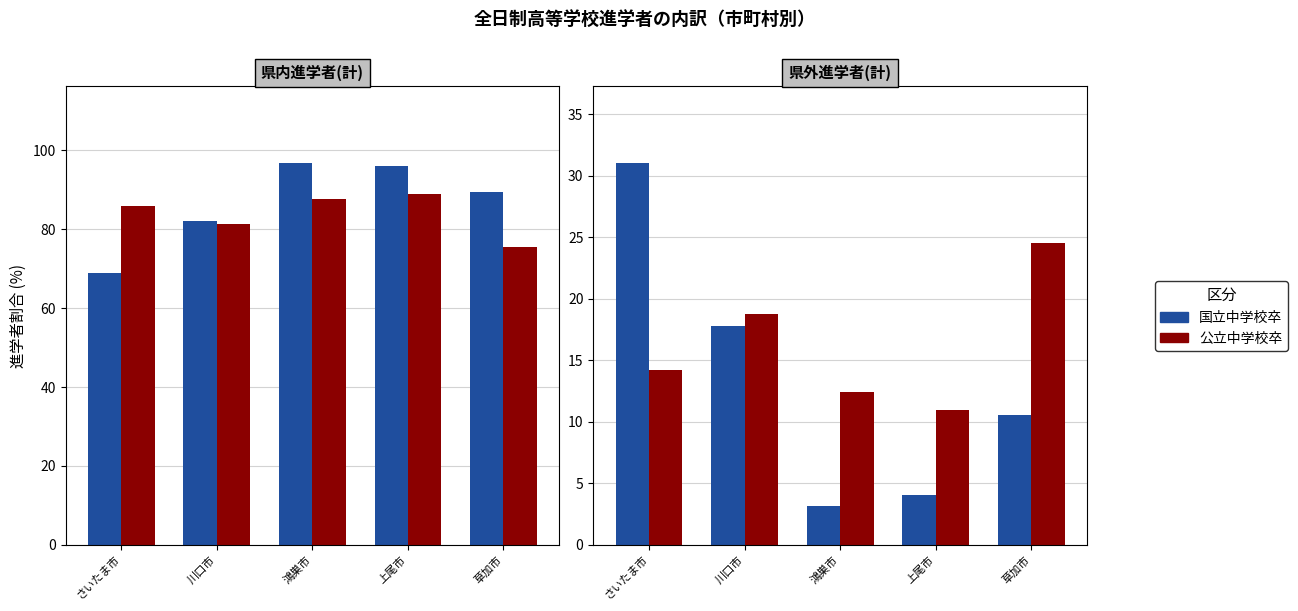

How many categories are shown in the chart?

5